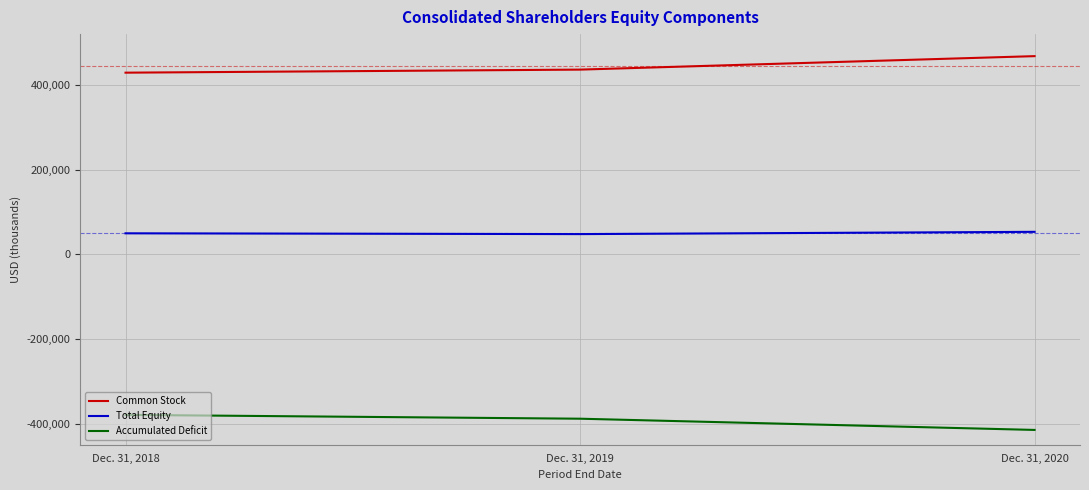

What is the difference between the Common Stock values at Dec. 31, 2020 and Dec. 31, 2019?

31835